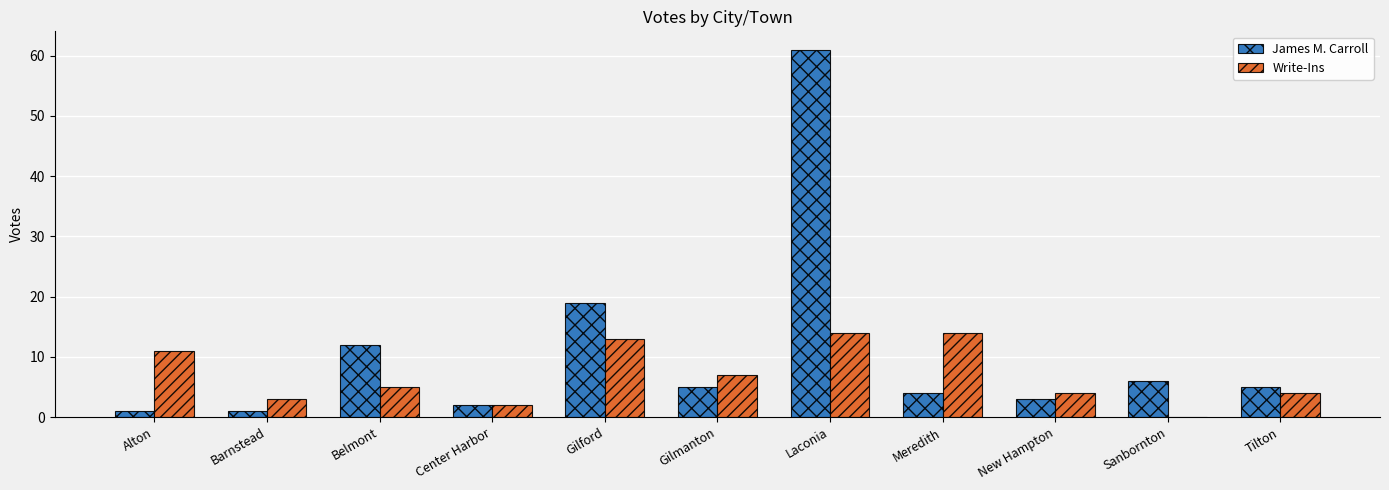

Are the bars grouped side by side (vs. stacked)?

Yes